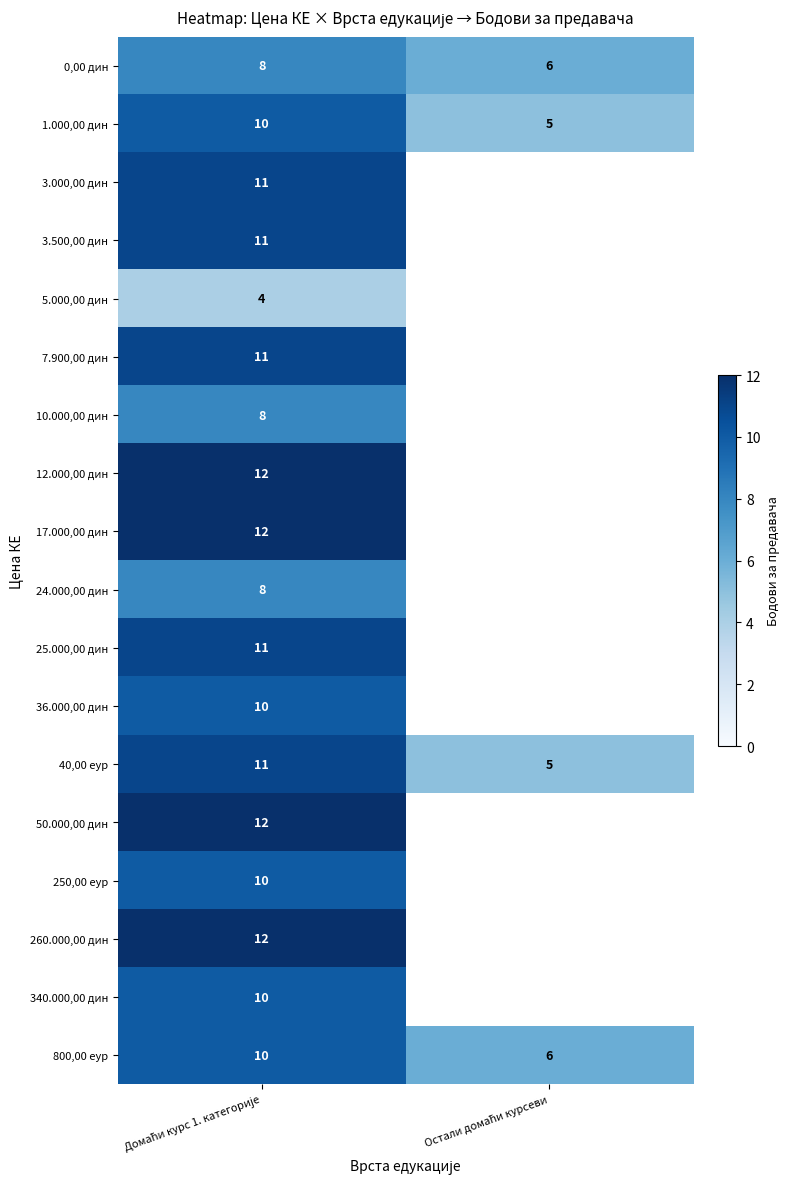

What is the spread (max minus min) of values at Остали домаћи курсеви?

1.0